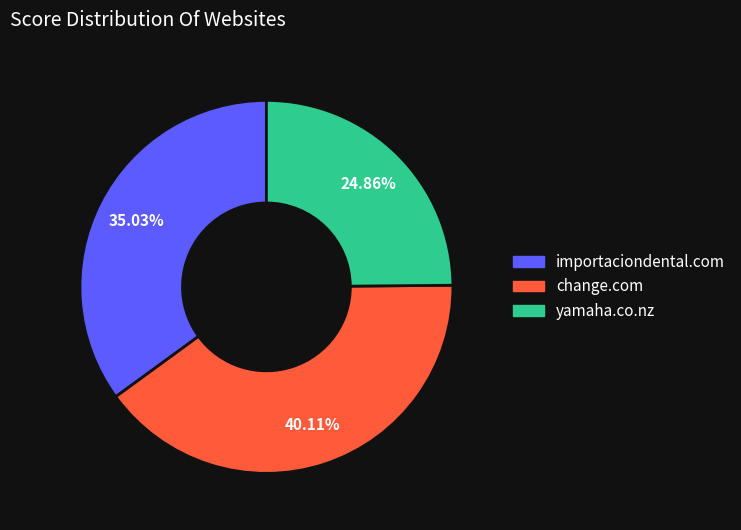

Is it true that importaciondental.com is 40% of the pie?

False